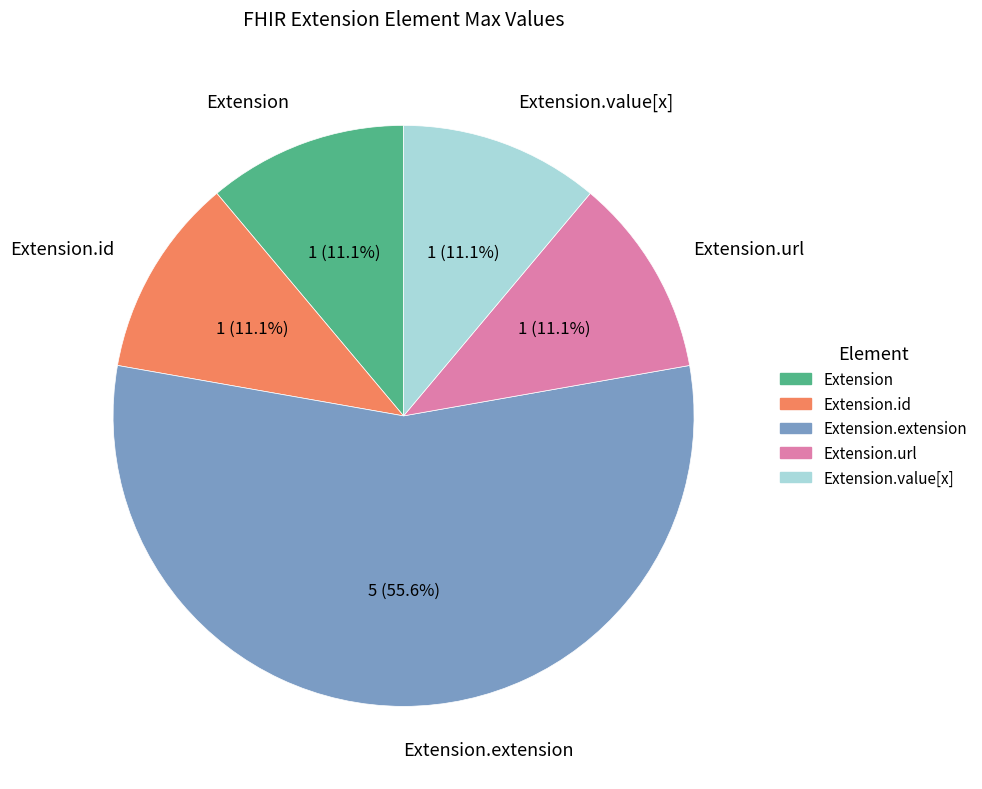

How many slices are in this pie chart?

5